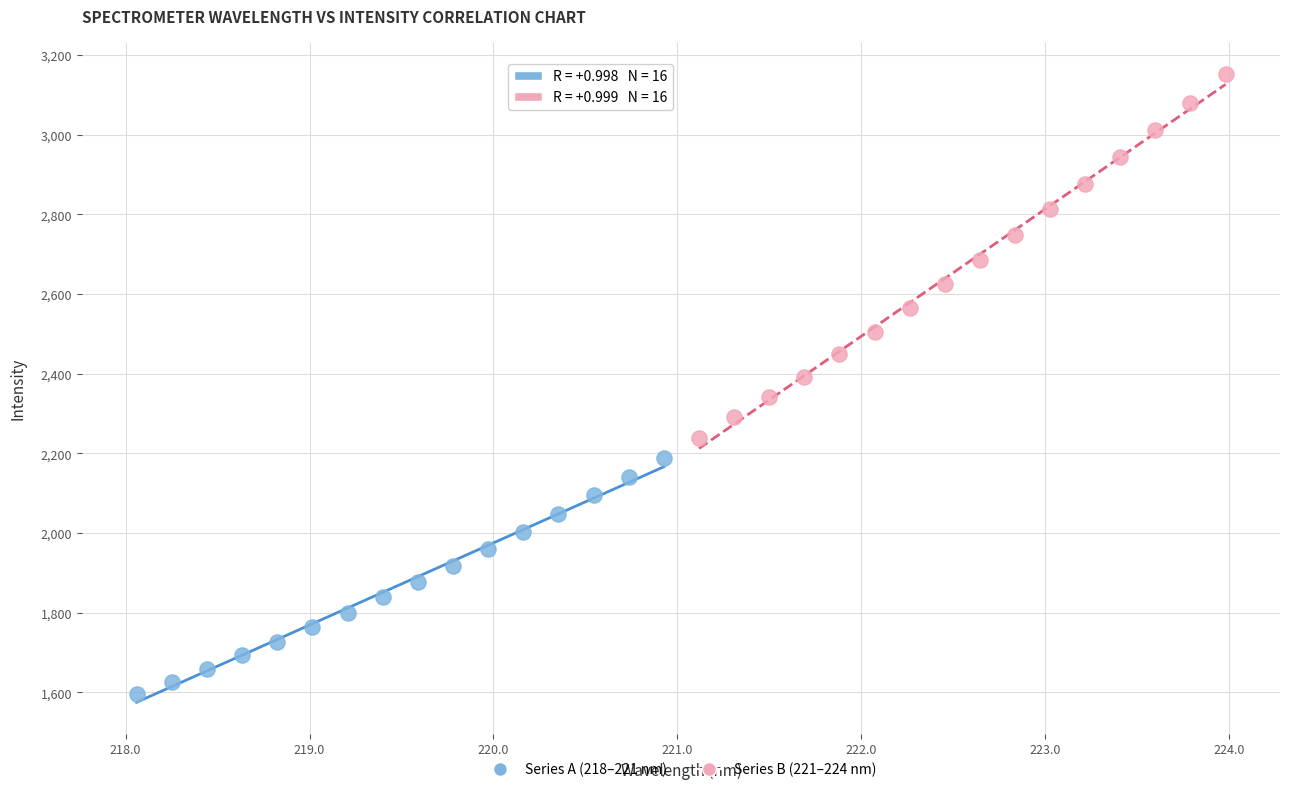

Which series reaches the maximum Y coordinate?

Series B (221–224 nm)